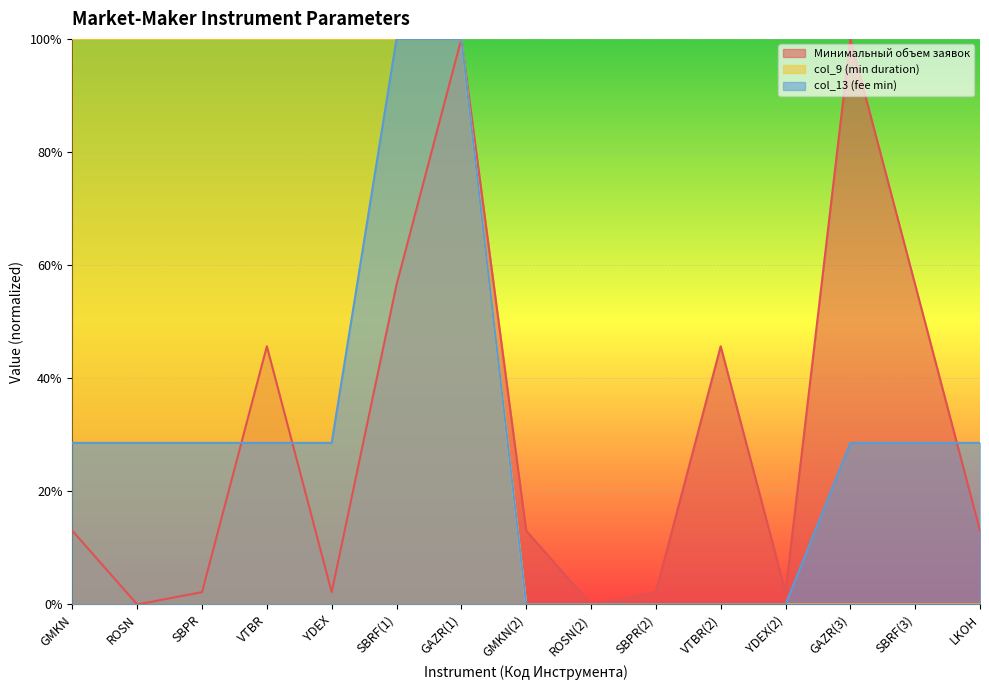

True or false: Минимальный объем заявок and col_9 (min duration) cross at least once.

False